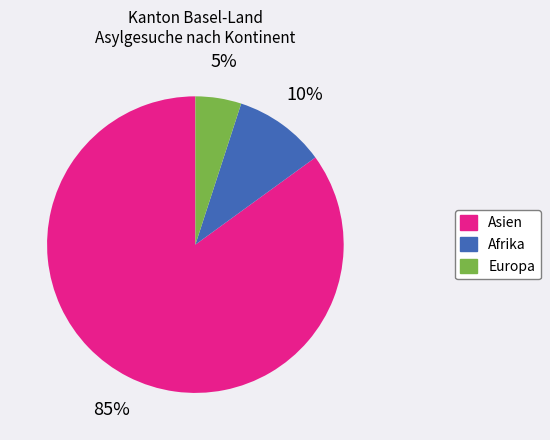

To the nearest percent, what portion does Afrika represent?

10%